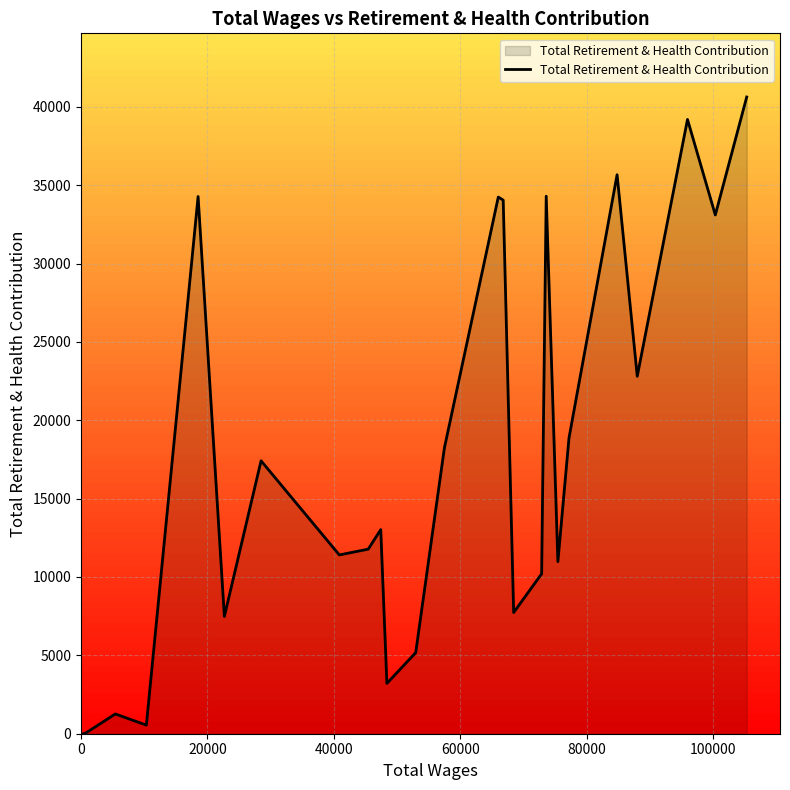

What is the difference between the maximum and minimum values?

40625